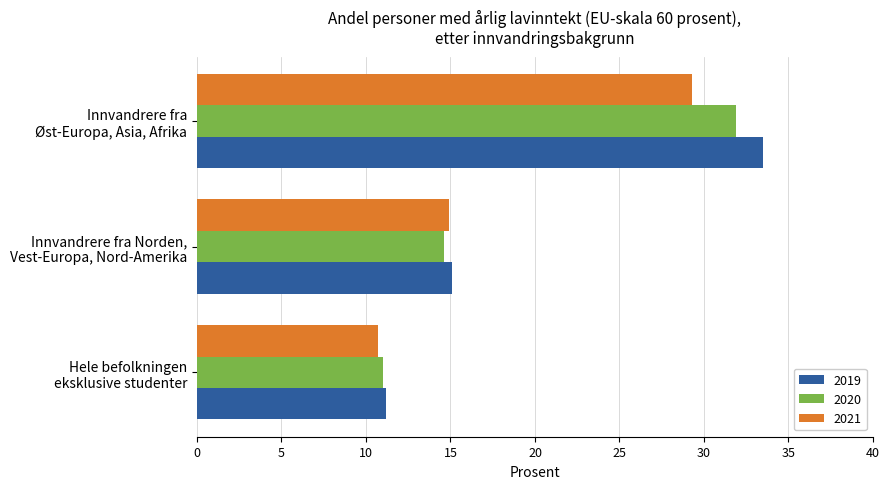

What is the difference between the maximum and minimum values in the 2019 series?

22.3